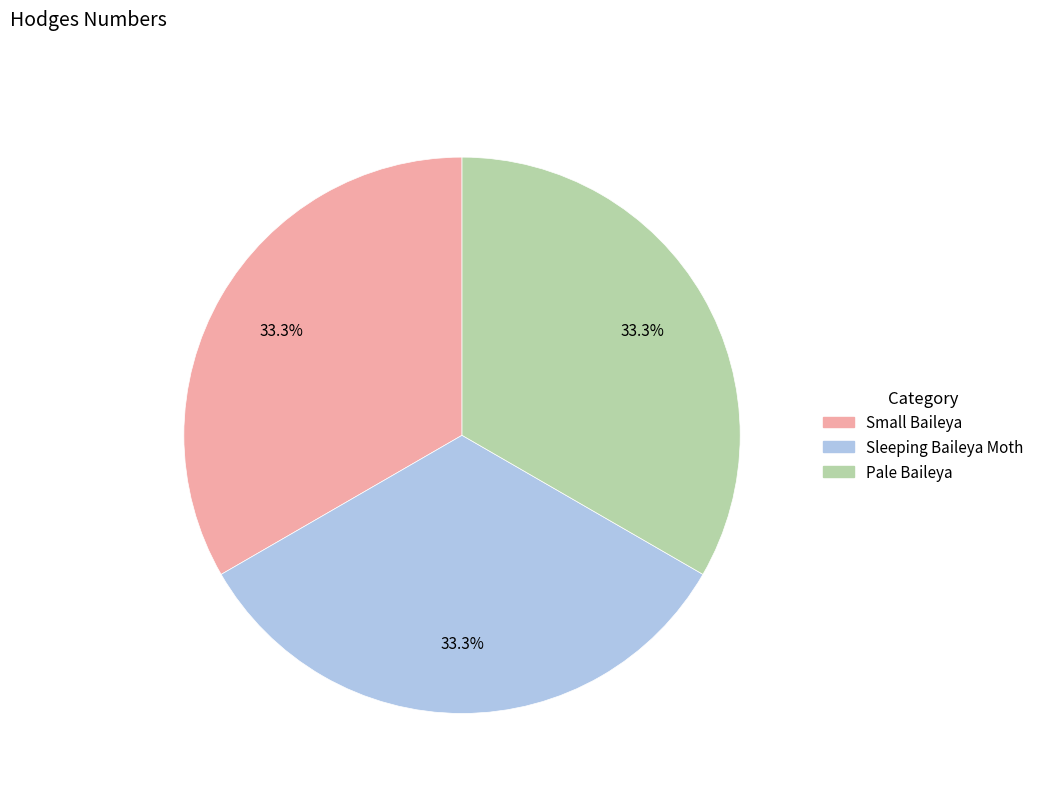

What percentage do Pale Baileya and Sleeping Baileya Moth together represent?

66.7%